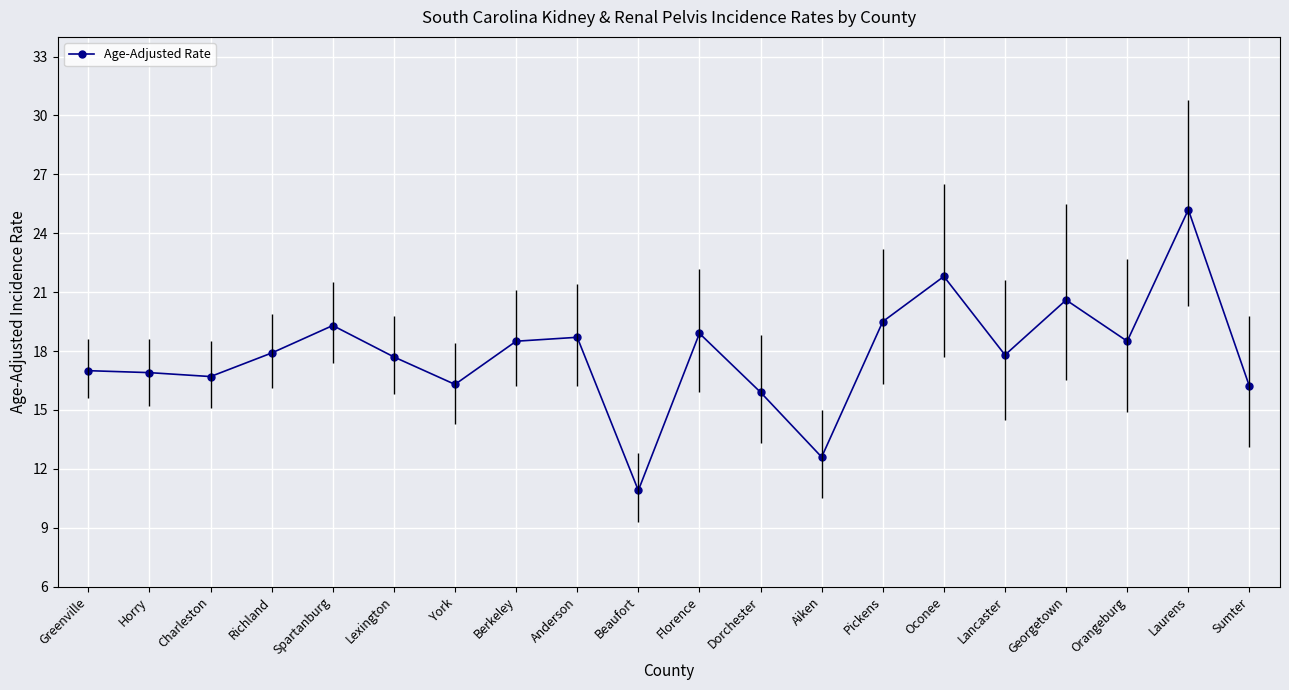

What is the sum of the values at Greenville and Sumter?

33.2